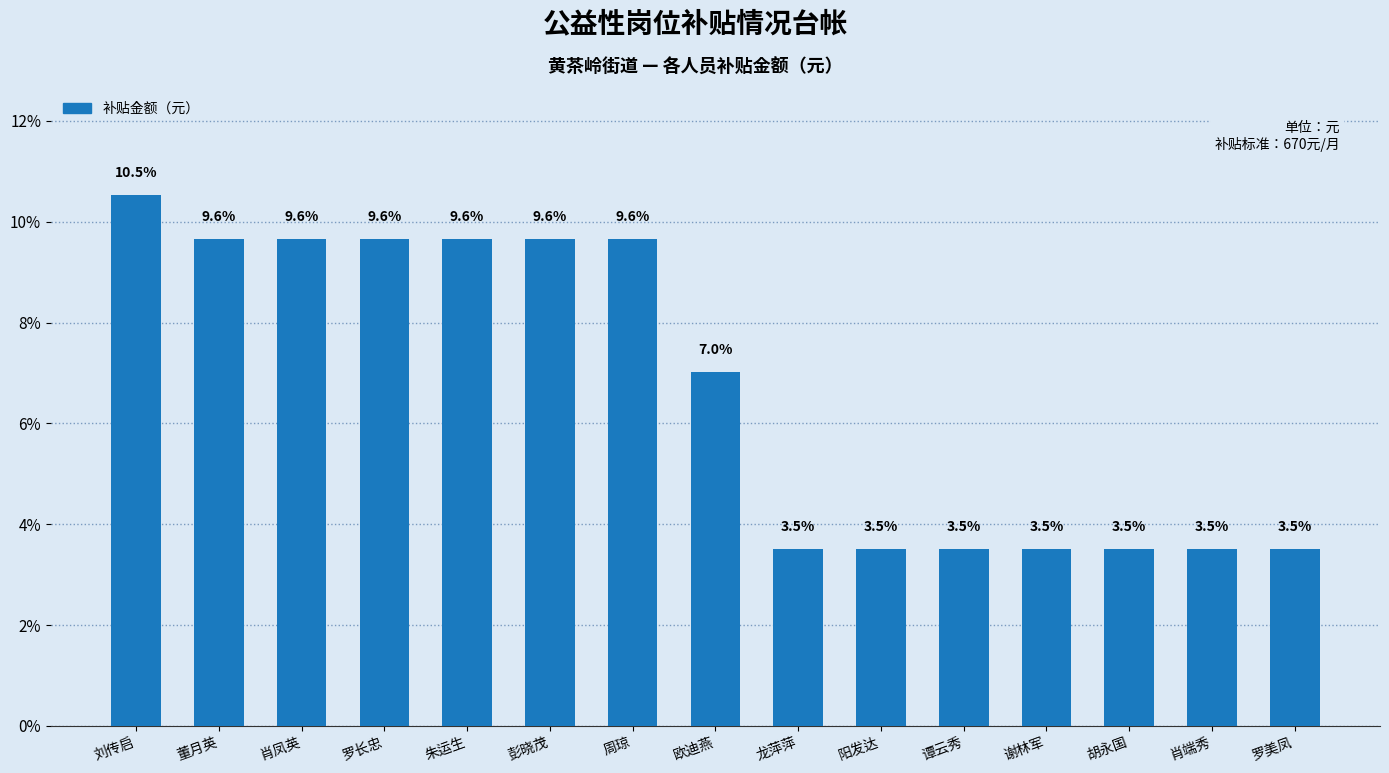

Between 胡永国 and 肖凤英, which is larger?

肖凤英